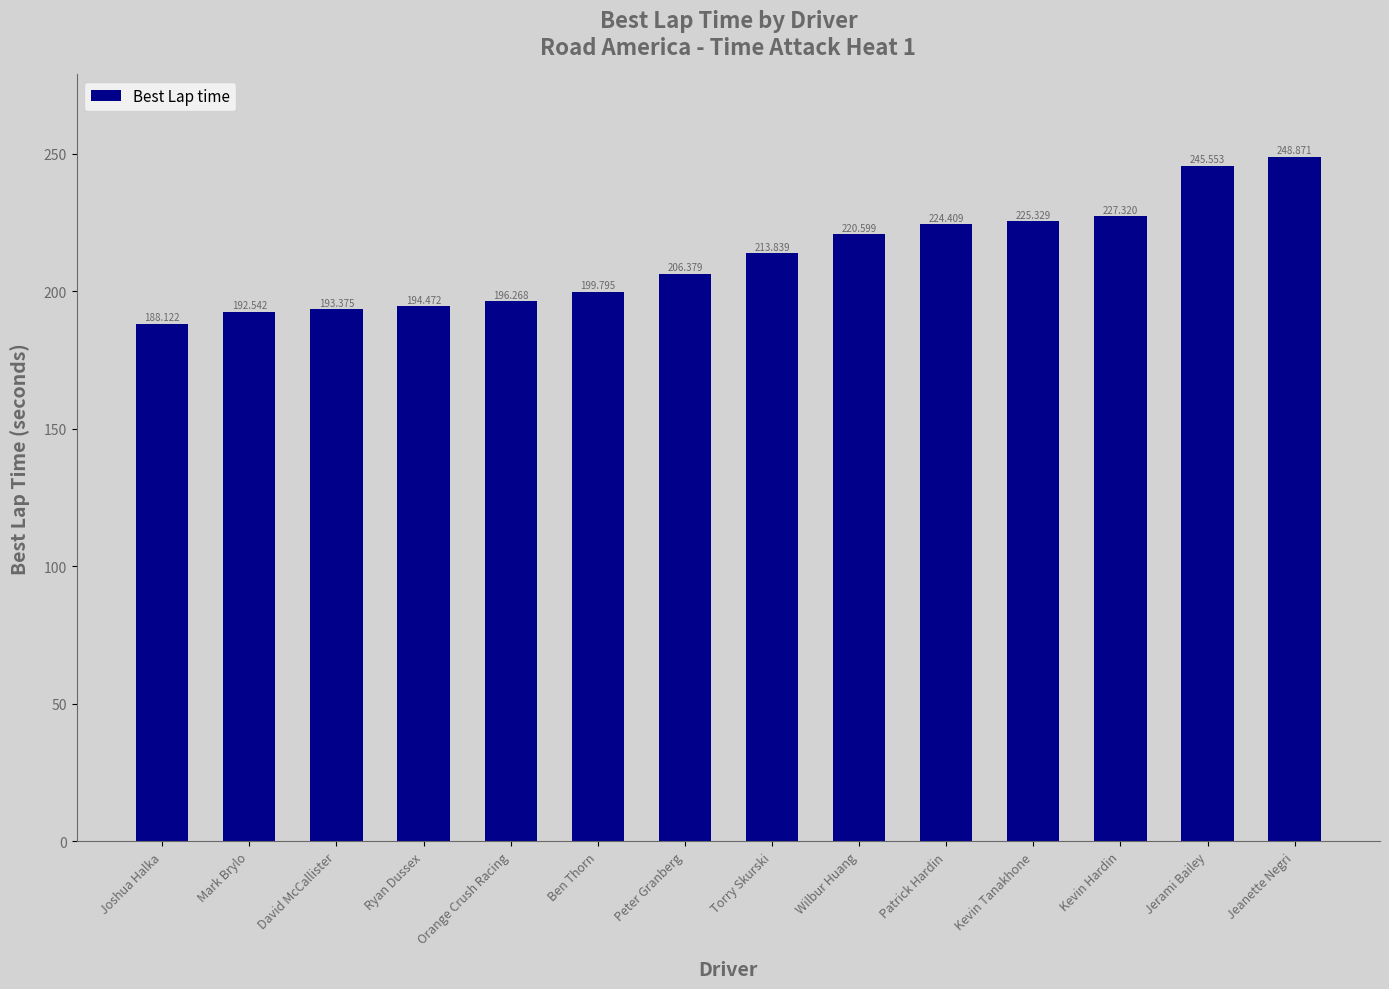

Rank the categories by value from lowest to highest.

Joshua Halka, Mark Brylo, David McCallister, Ryan Dussex, Orange Crush Racing, Ben Thorn, Peter Granberg, Torry Skurski, Wilbur Huang, Patrick Hardin, Kevin Tanakhone, Kevin Hardin, Jerami Bailey, Jeanette Negri